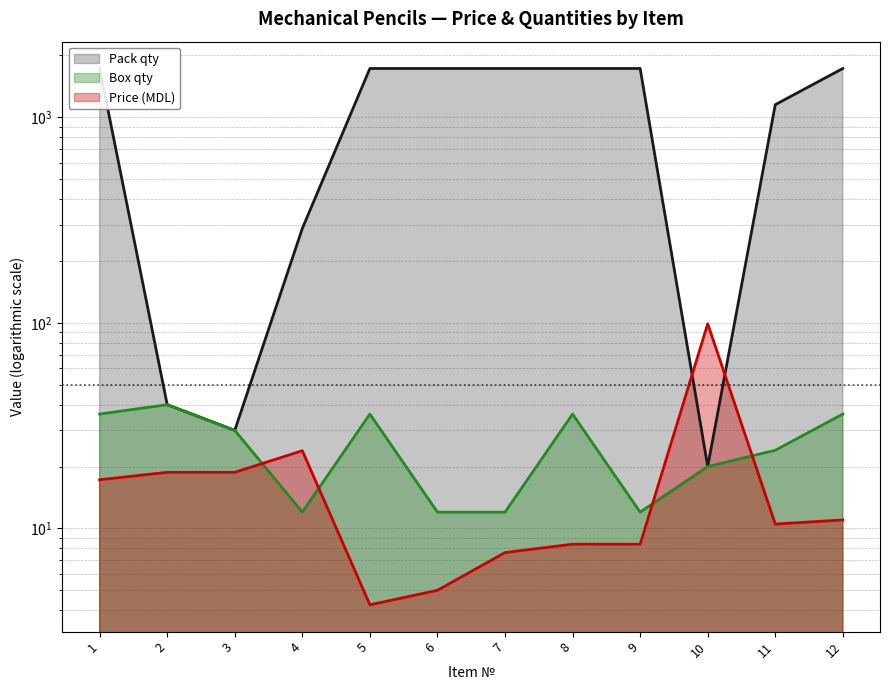

Between 8 and 9, which series saw the biggest shift?

Box qty